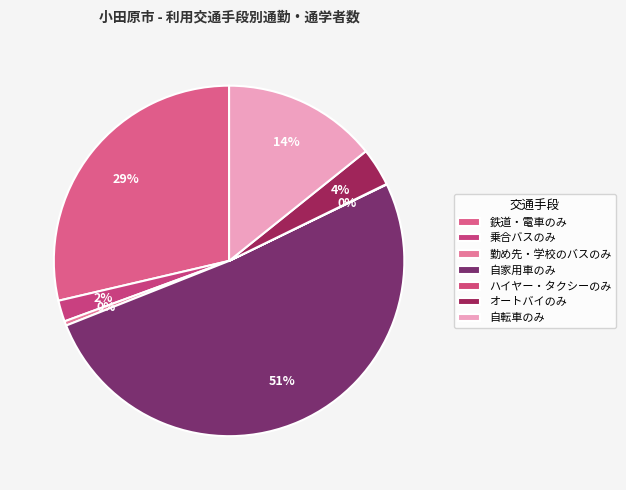

Which category accounts for the majority?

自家用車のみ